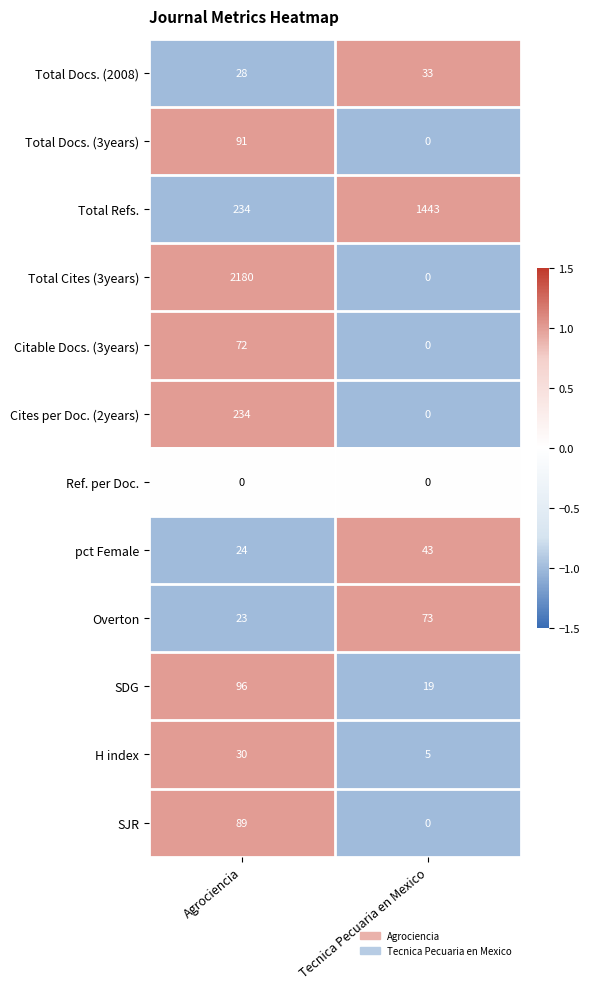

Which series has the widest spread of values?

Total Cites (3years)